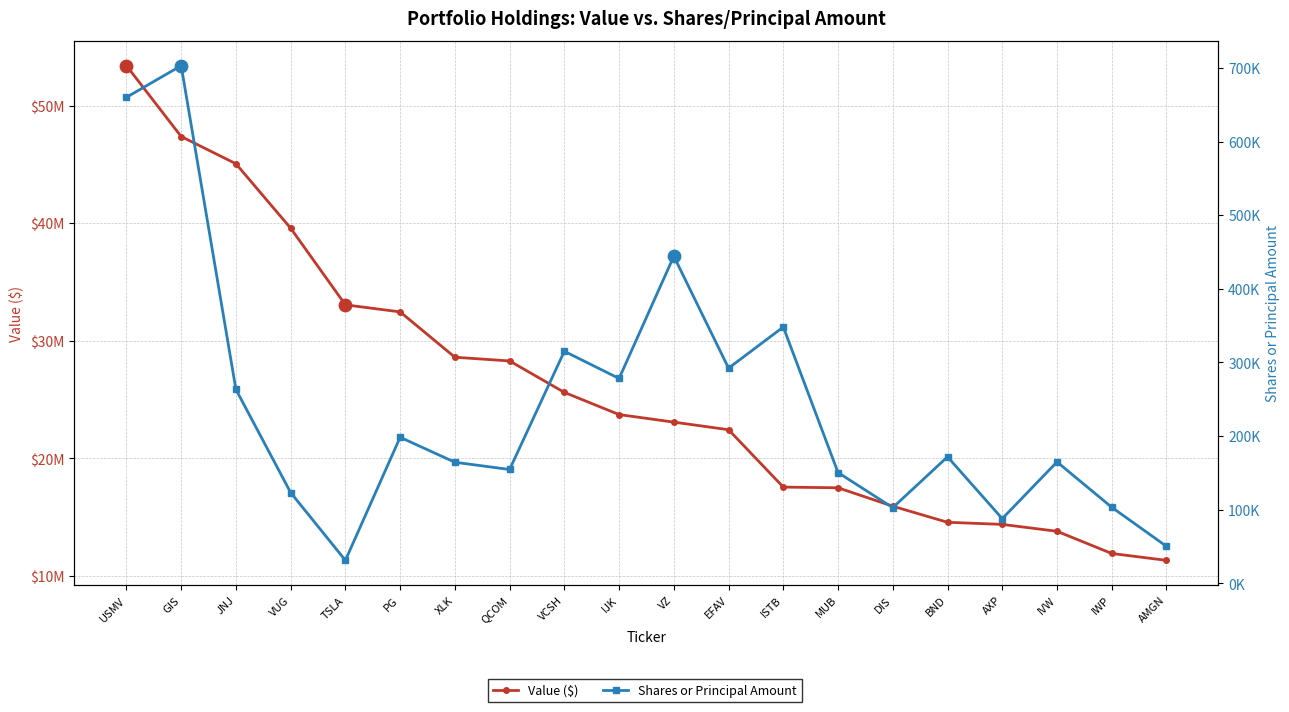

Which series has the widest spread of Y values?

Value ($)